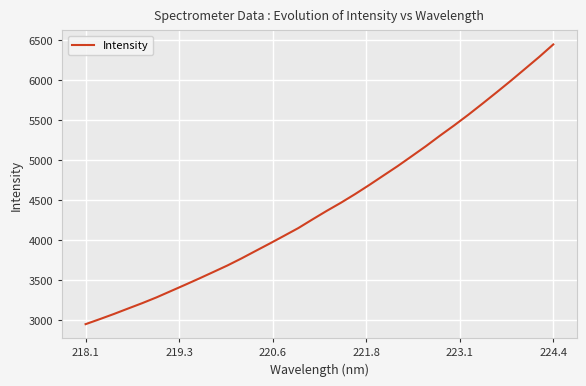

What is the minimum value shown in the chart?

2948.2